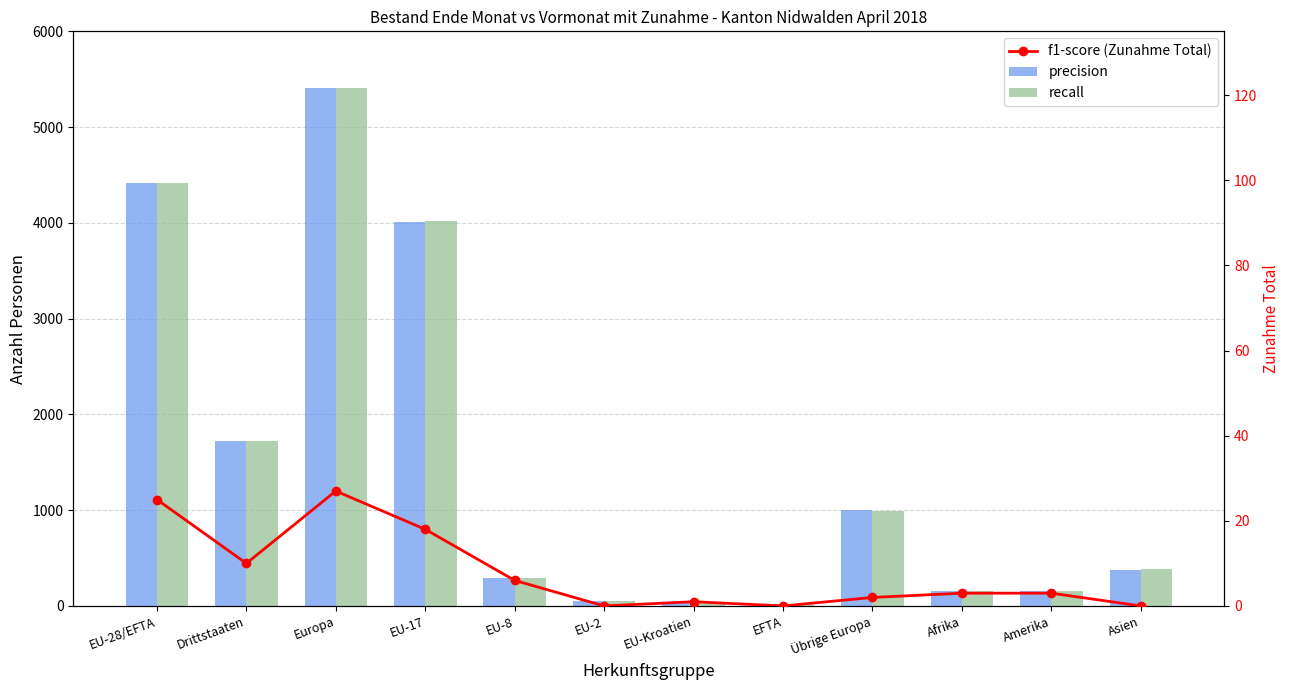

What is the value of the recall bar at the 10th from the left?

155